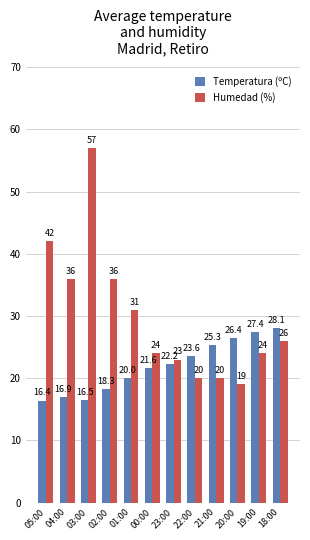

What is the difference between the maximum and minimum values in the Humedad (%) series?

38.0